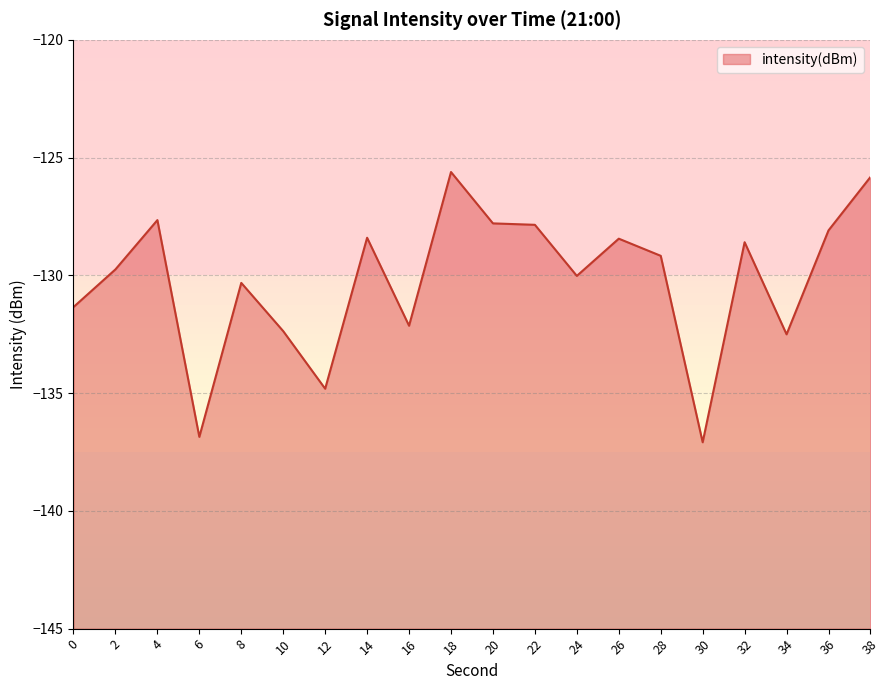

How many categories are shown in the chart?

20